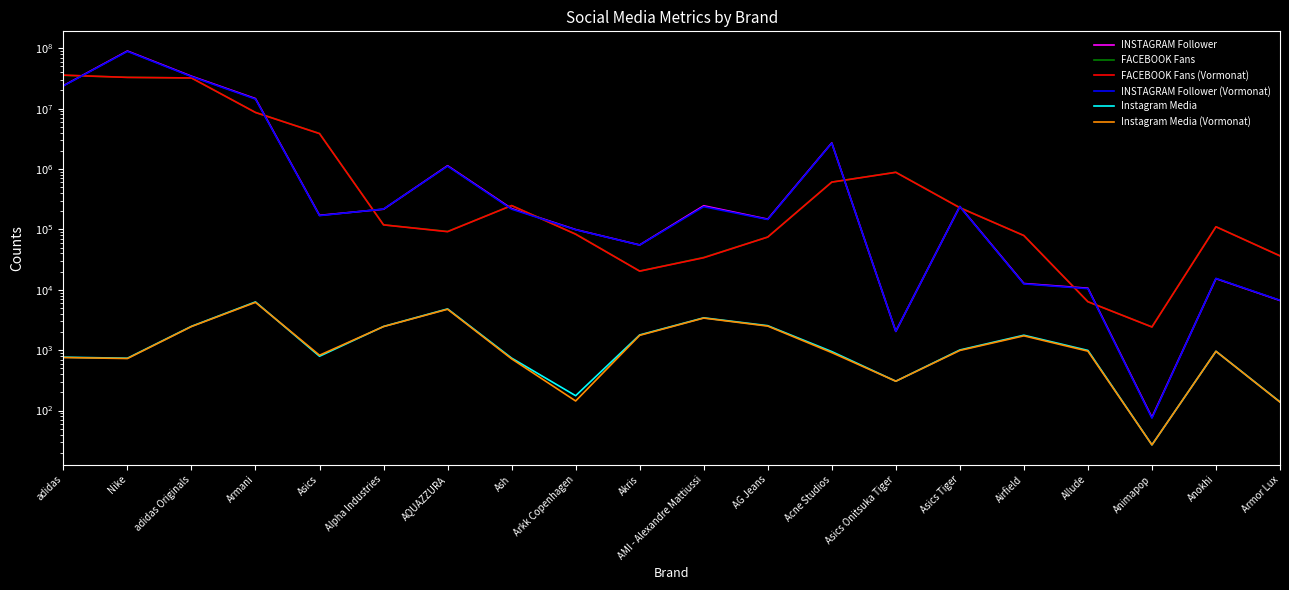

Does the chart display data point markers on the line(s)?

No